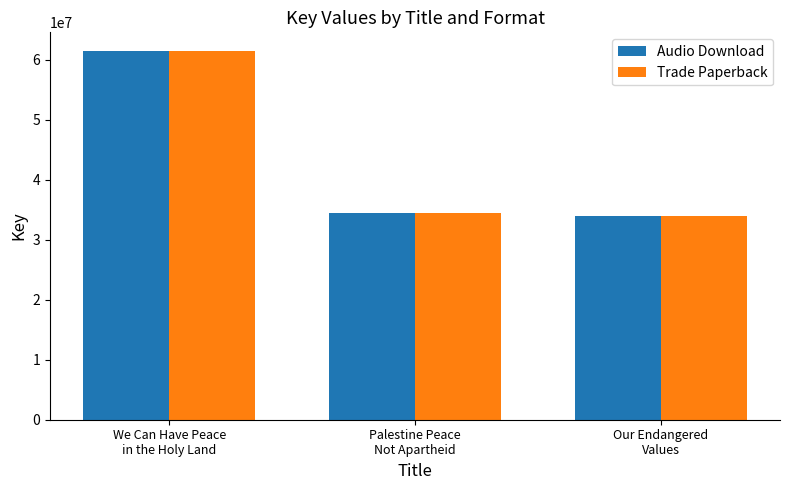

Read the Trade Paperback value at Our Endangered
Values.

33995935